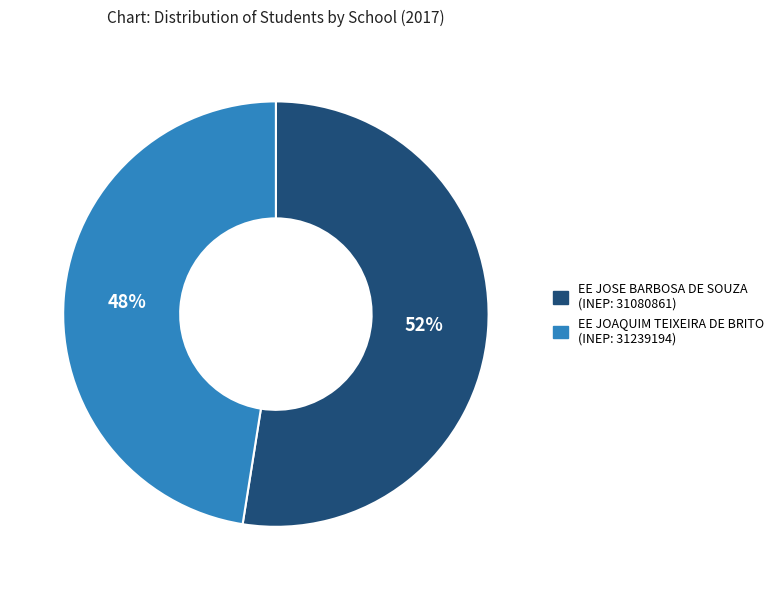

The EE JOSE BARBOSA DE SOUZA slice represents 39% of the pie. True or false?

False